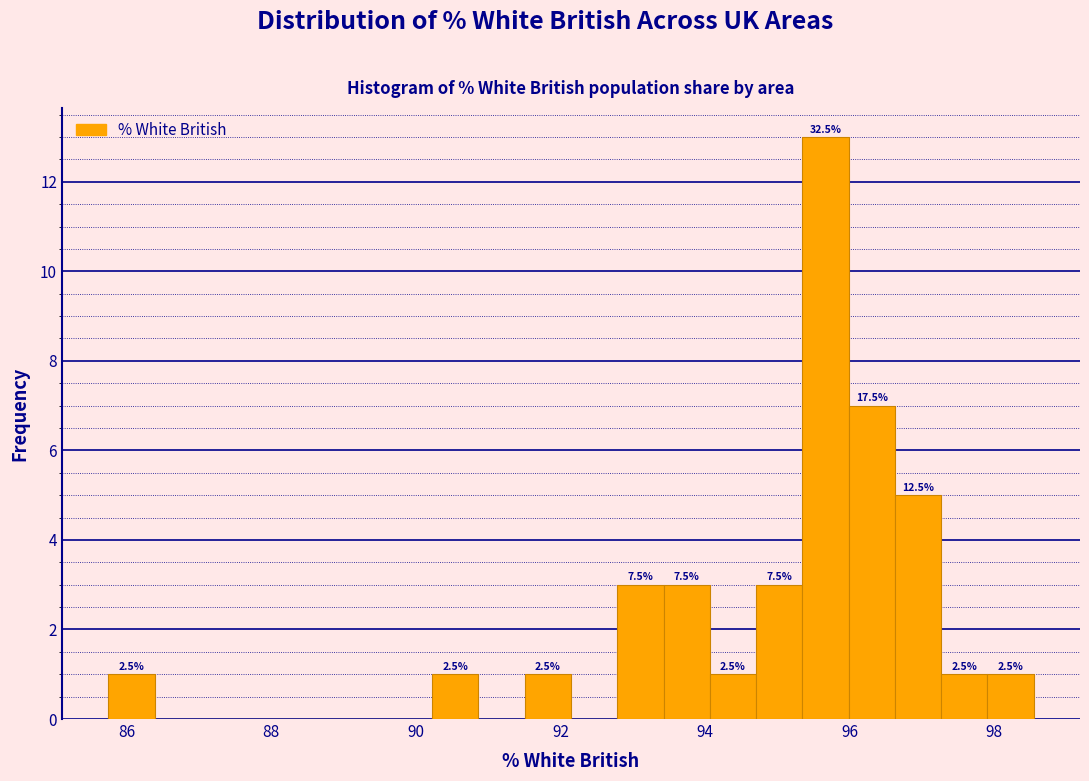

Read against the x-axis, roughly where is the centre of the tallest bar?

95.6